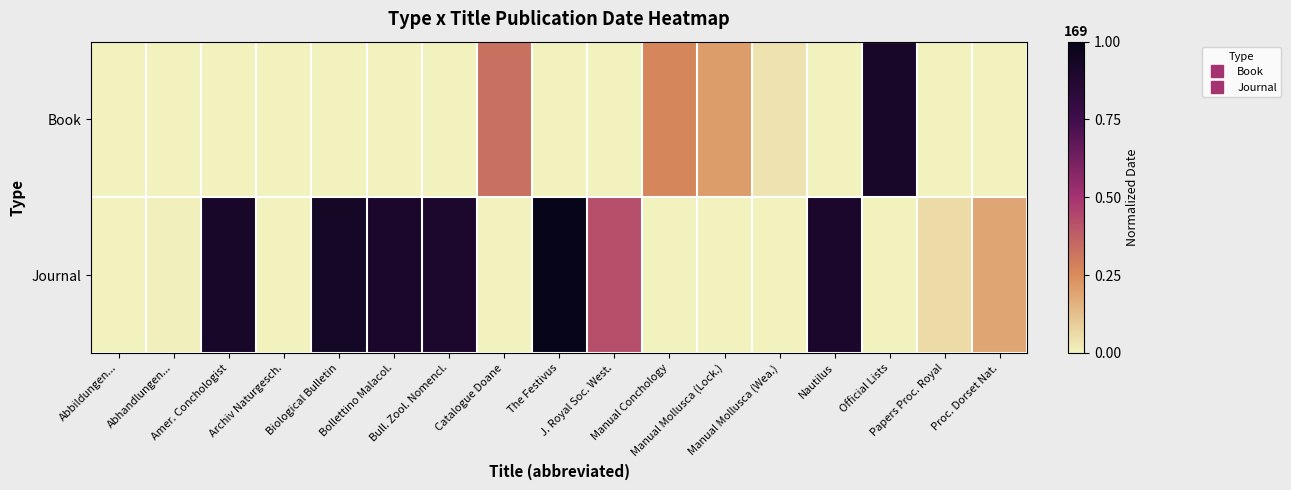

At which category is the sum across all series the highest?

The Festivus